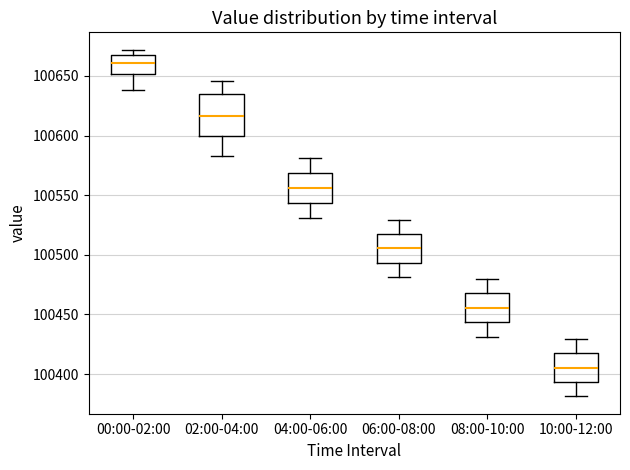

Which box is the tallest, from its lower edge to its upper edge?

02:00-04:00